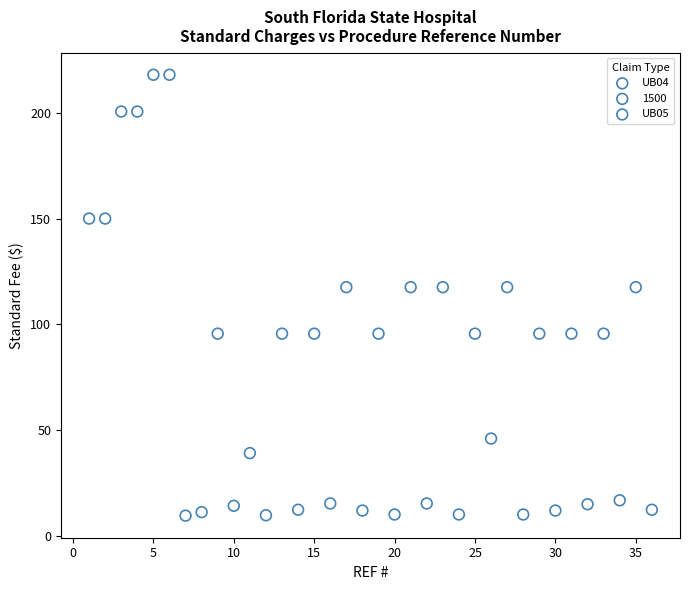

What are all the series names shown in the legend?

UB04, 1500, UB05